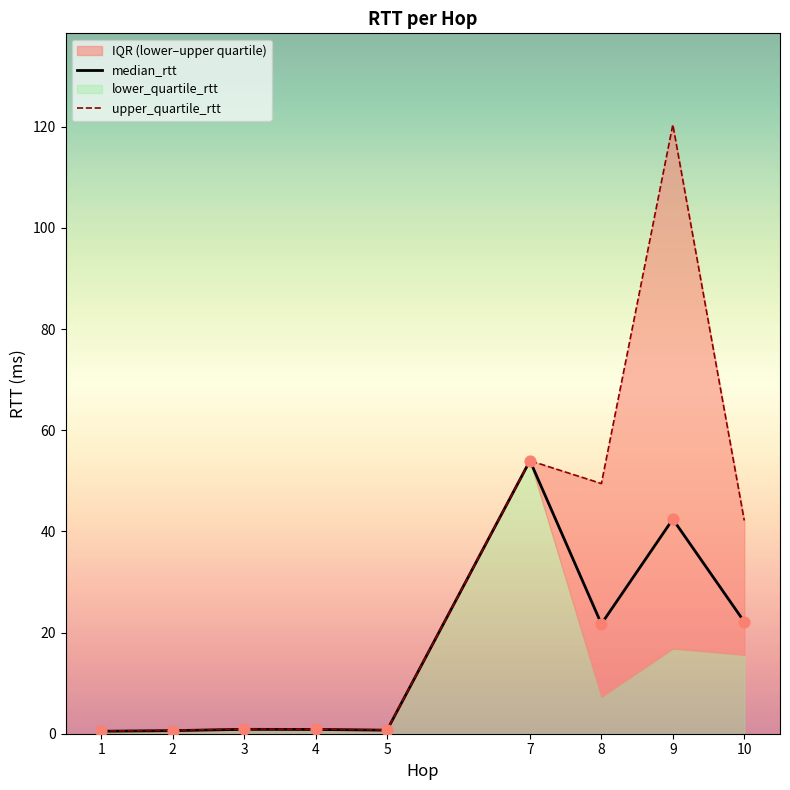

Which series reaches the maximum Y coordinate?

upper_quartile_rtt